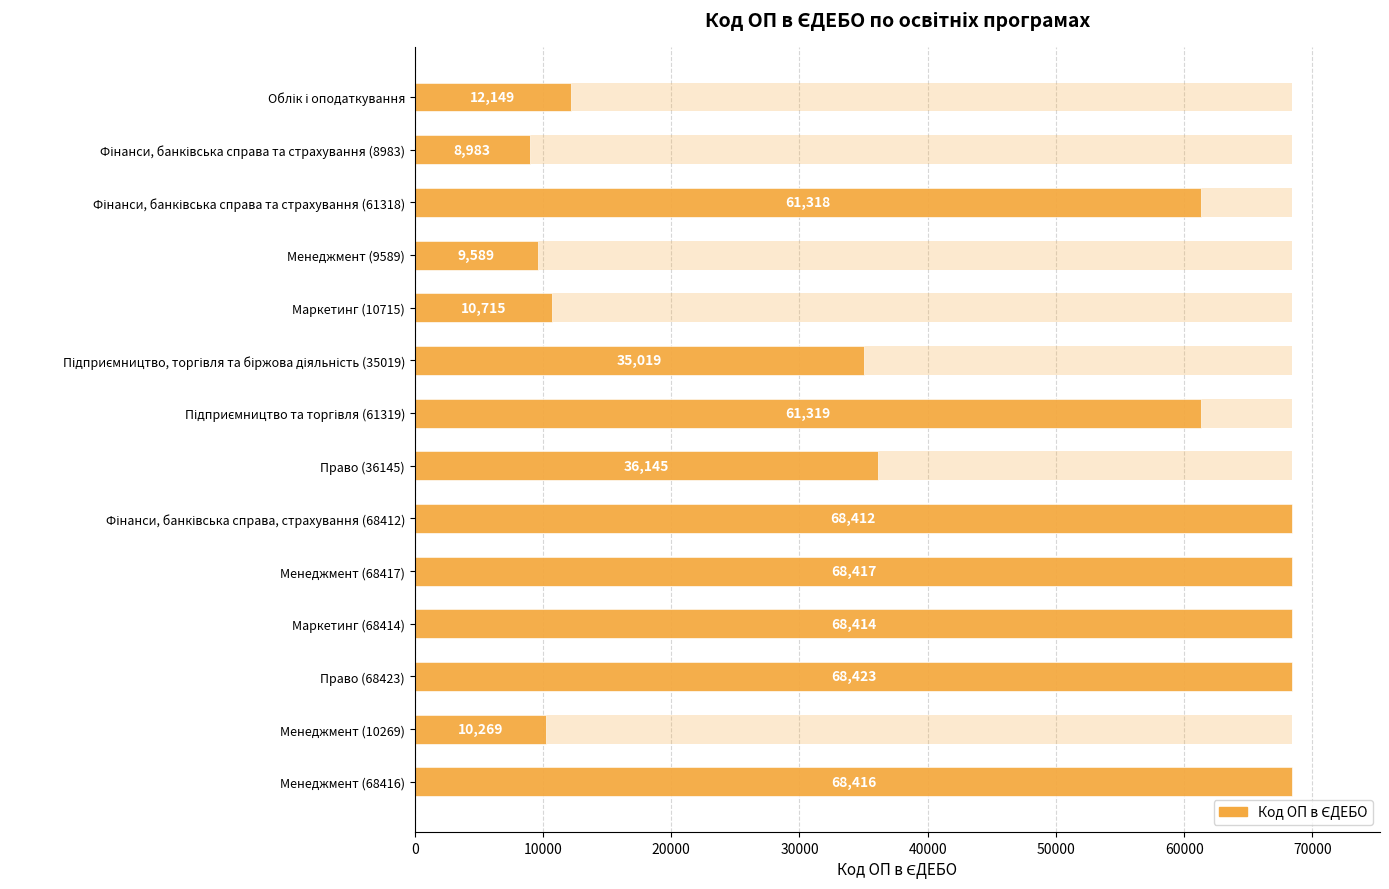

Is it true that the value at Фінанси, банківська справа та страхування (8983) is 8983?

True